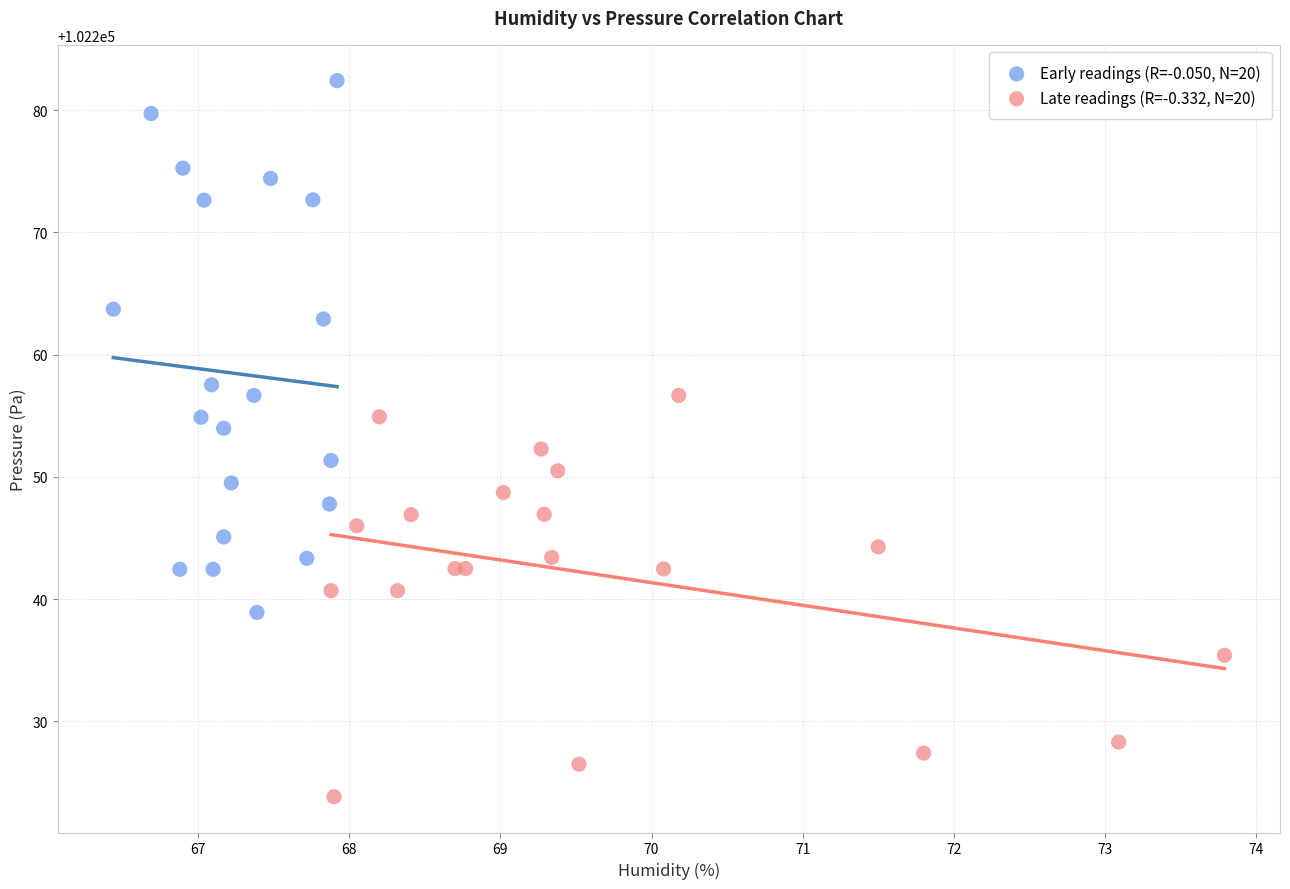

Which series reaches the minimum Y coordinate?

Late readings (R=-0.332, N=20)